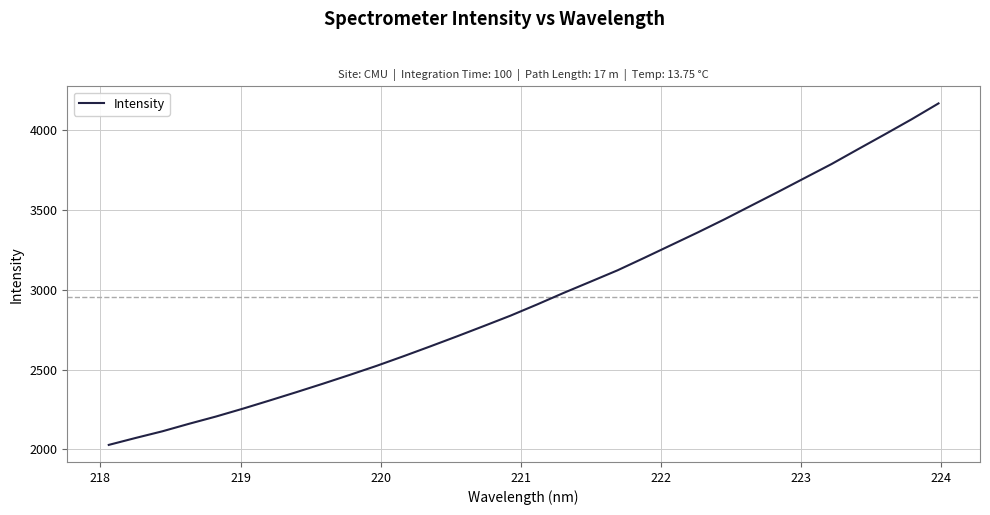

What is the minimum value shown in the chart?

2027.9